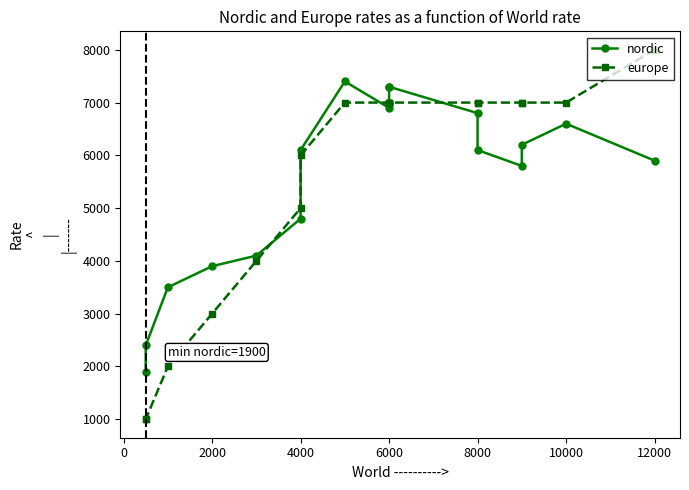

Which series has the largest range (max minus min)?

europe